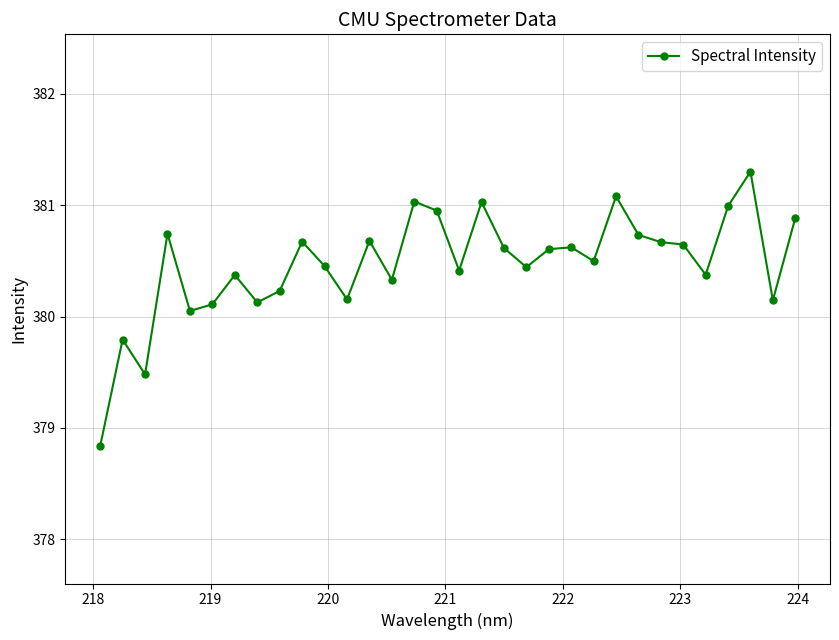

How many values exceed 380?

29